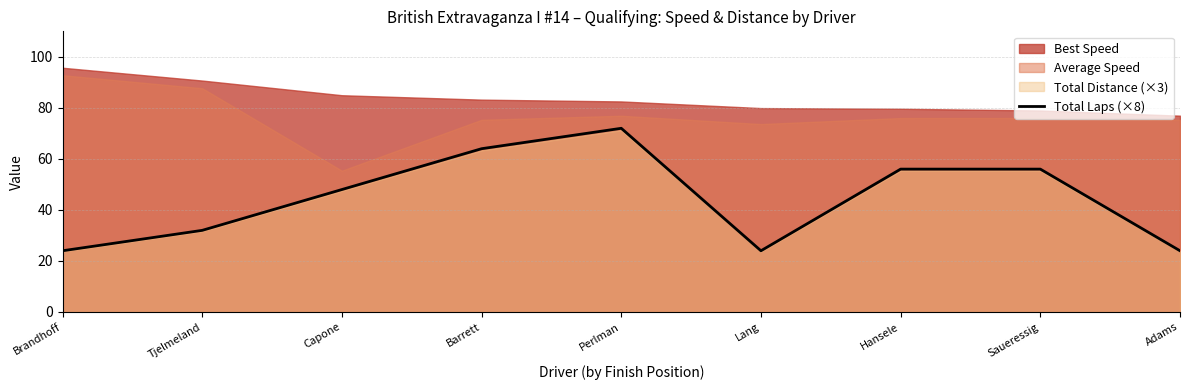

The Total Laps (×8) series shows 86 at Capone. True or false?

False